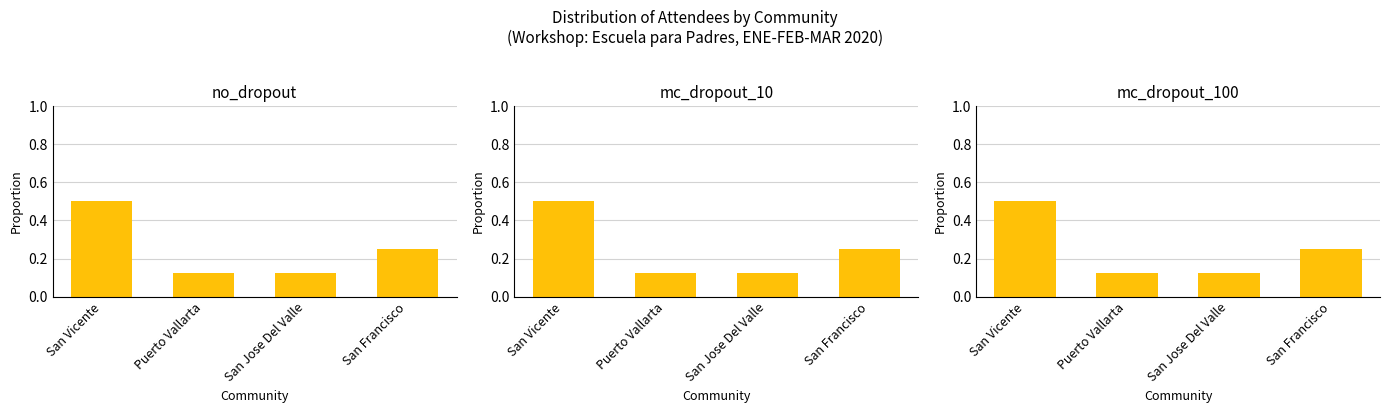

What are all the series names shown in the legend?

no_dropout, mc_dropout_10, mc_dropout_100